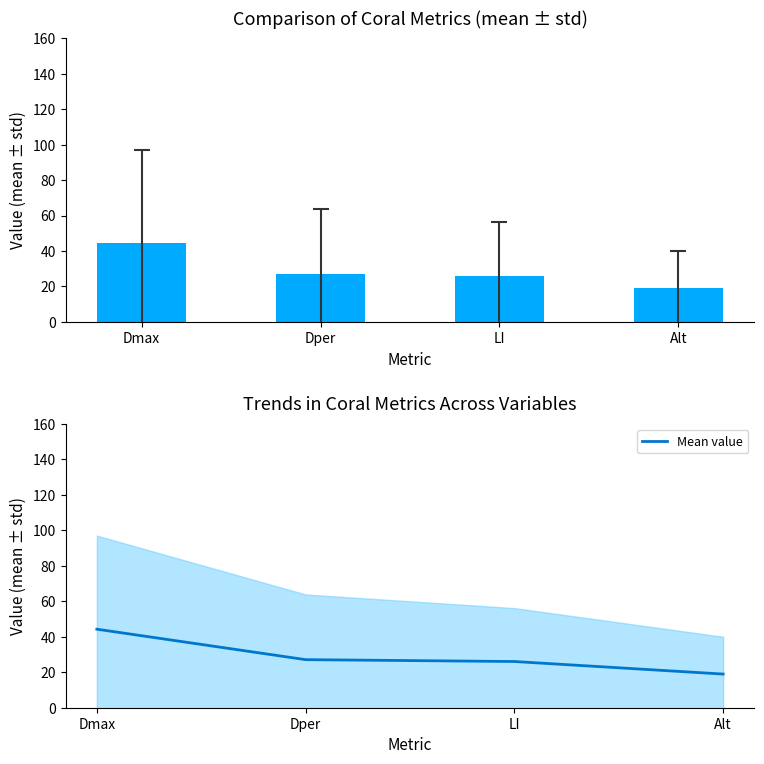

Which series has the largest total across all categories?

Mean ± std